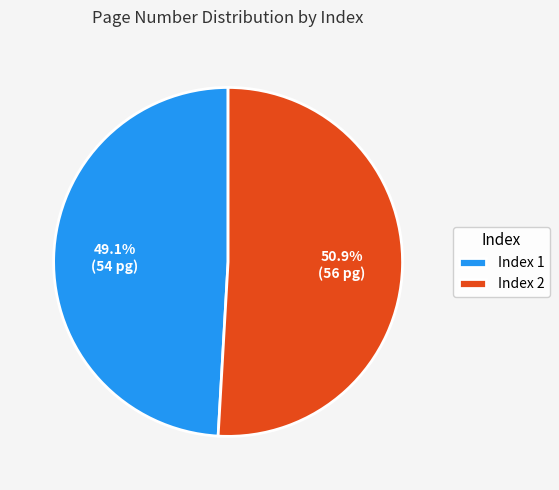

Approximately how many times larger is the value at Index 2 compared to Index 1?

1.0